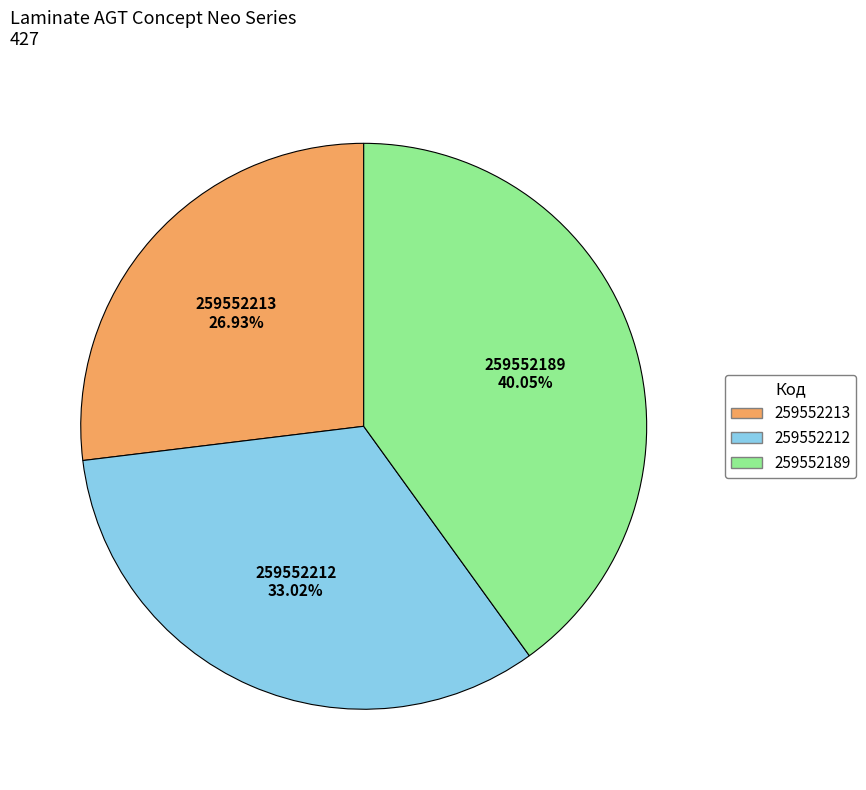

Count the number of slices in the pie.

3